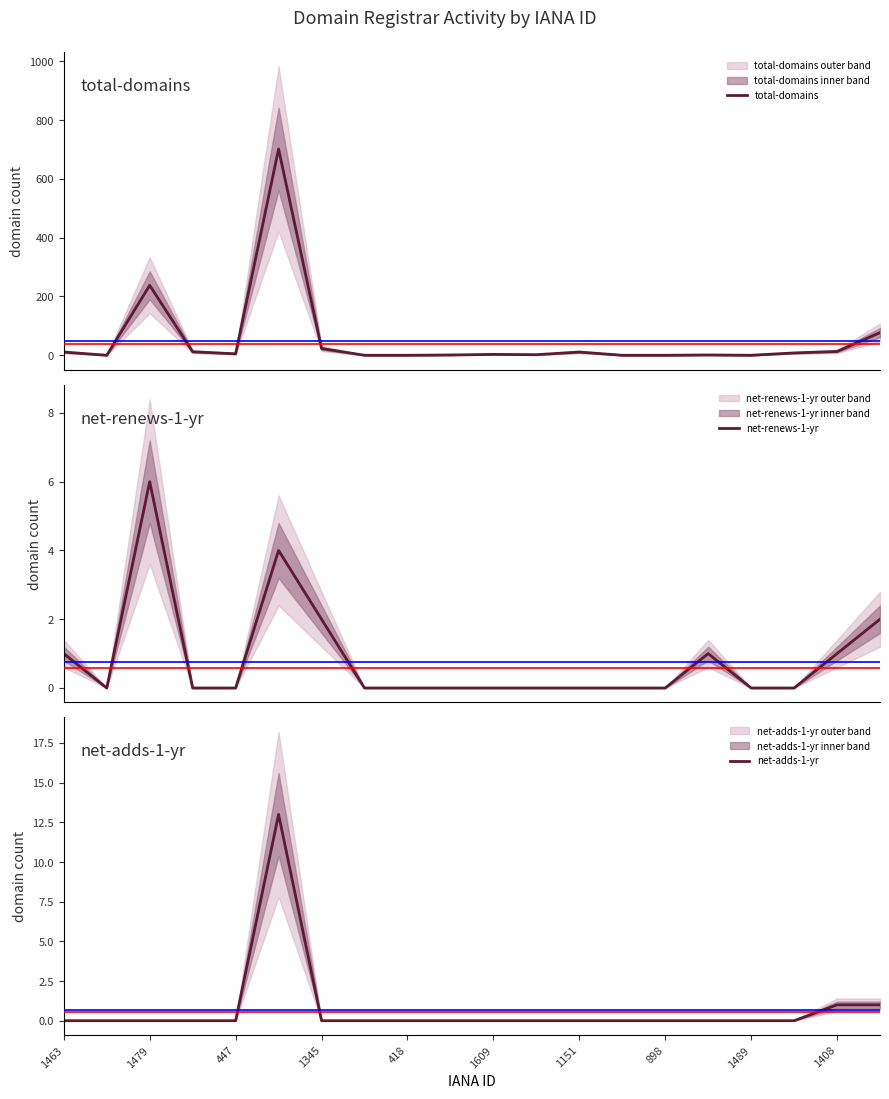

What is the label of the 5th point from the right?

15